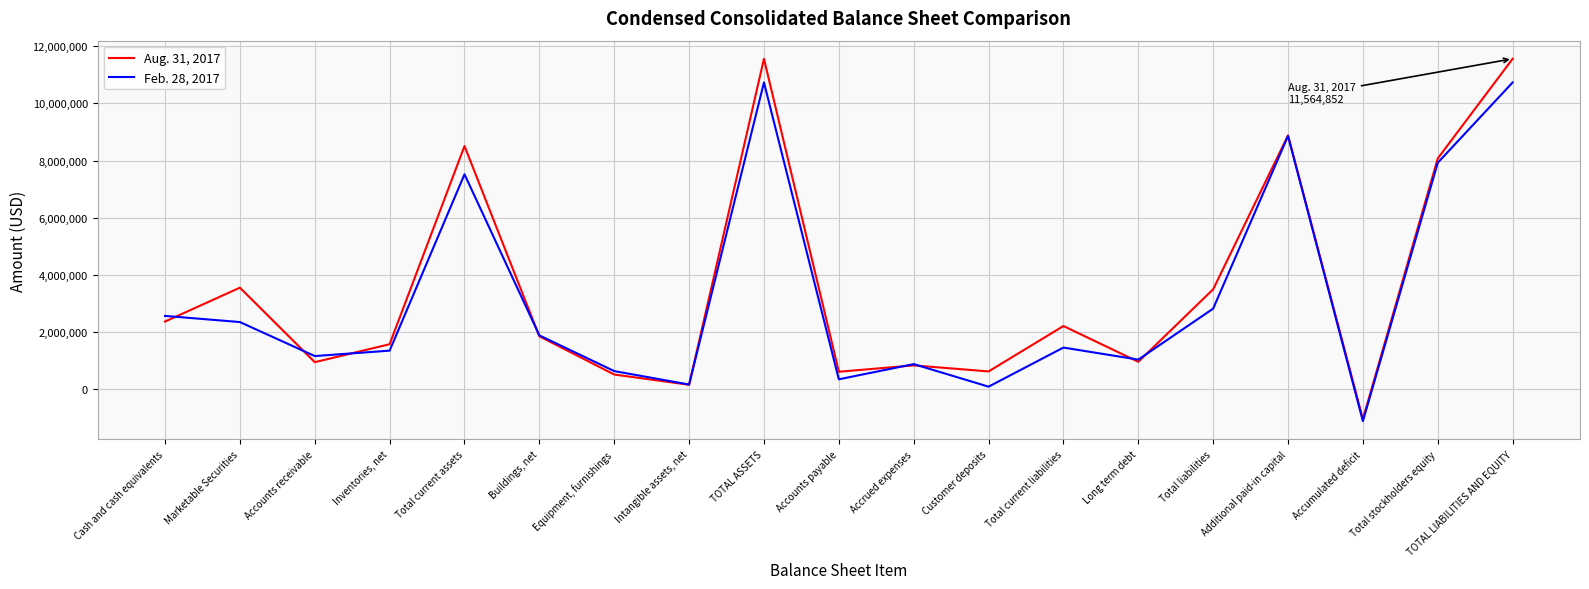

How many values in Feb. 28, 2017 are above zero?

18